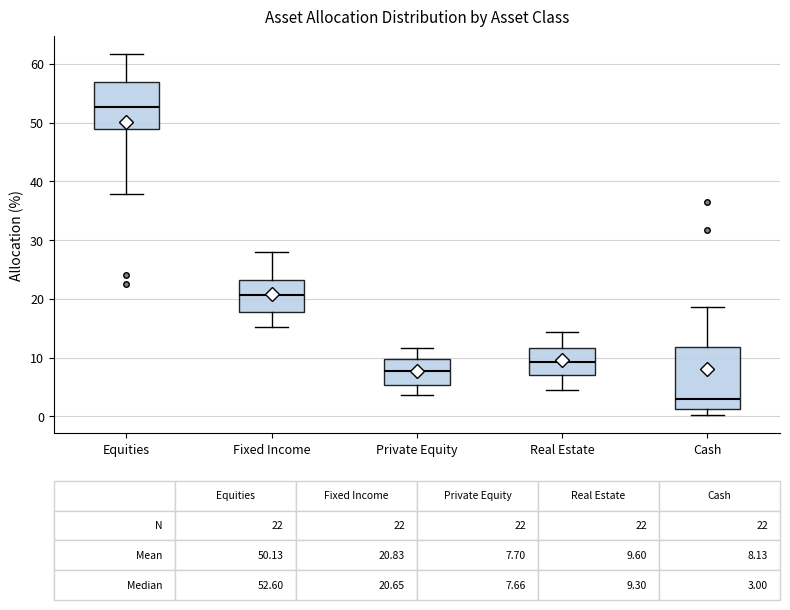

Which box is the tallest, from its lower edge to its upper edge?

Cash